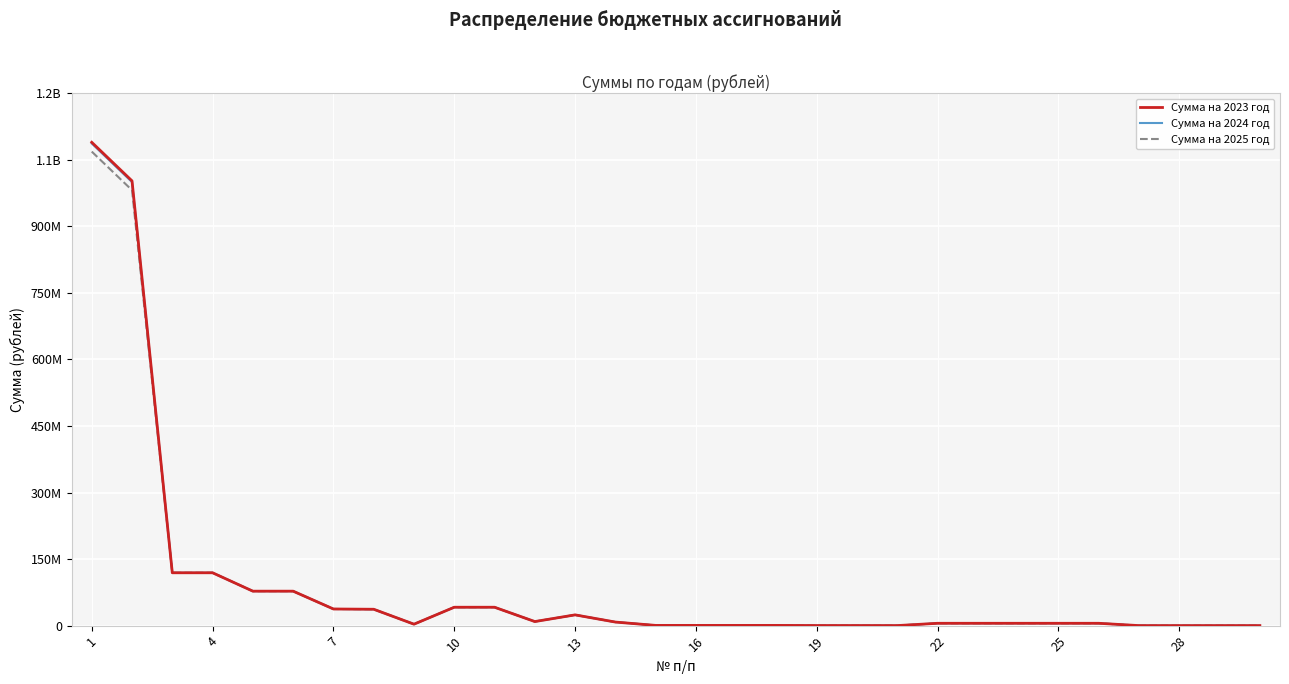

At which category is the sum across all series the highest?

1